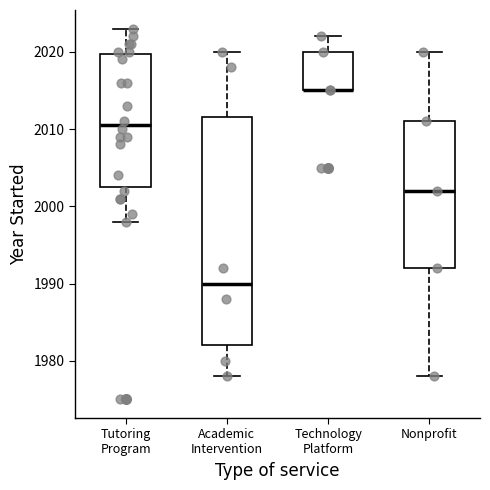

Where does the upper whisker of the box for Technology Platform end on the y-axis? The values are not printed on the chart, so give them approximately, as read against the axis.

2022